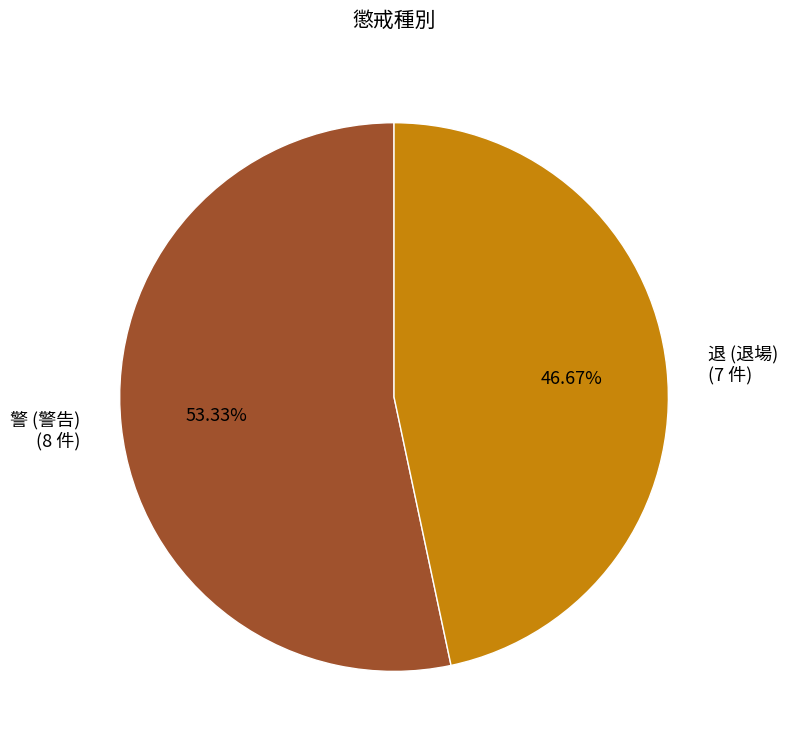

What is the ratio of the value at 退 (退場) (7 件) to the value at 警 (警告) (8 件)?

0.9